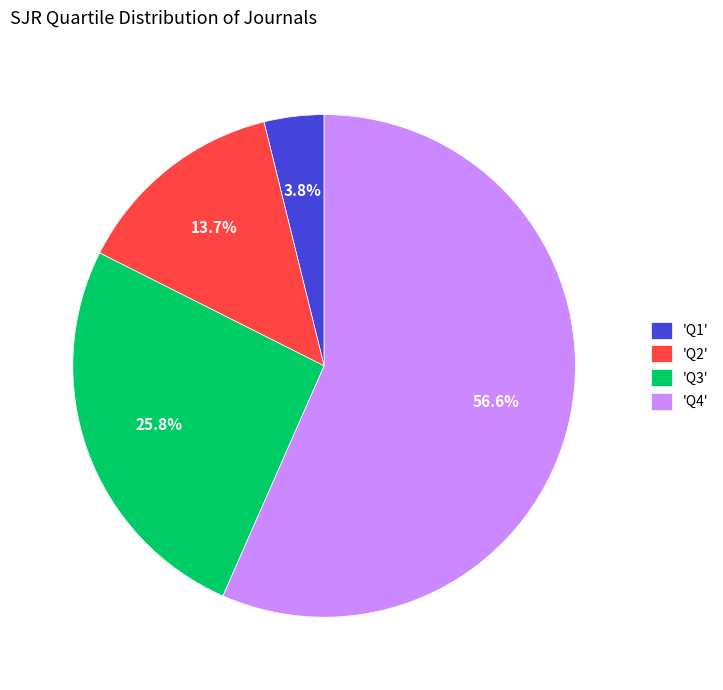

Do 'Q3' and 'Q4' together represent more than half of the pie?

Yes